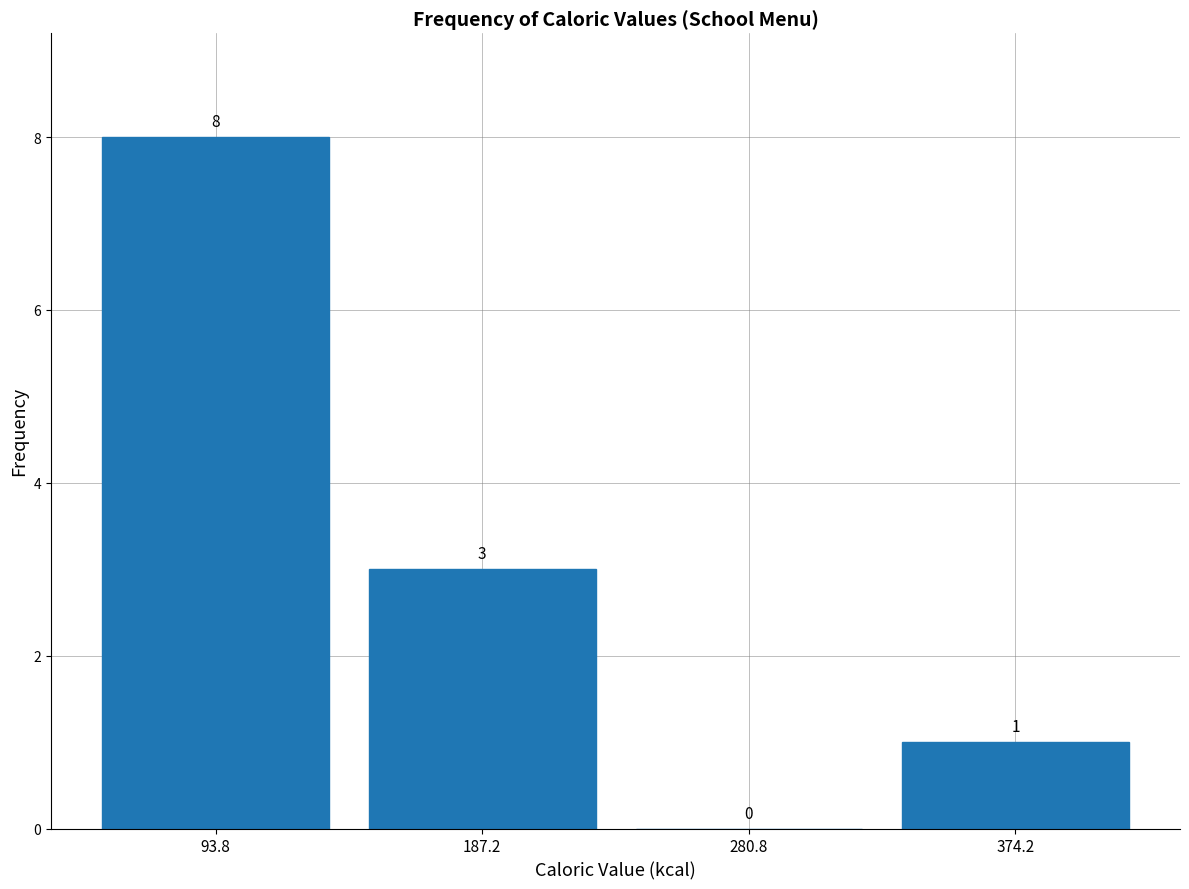

Reading left to right, transcribe this chart: for each bar, give the range it covers on the x-axis and its height. The bar edges are not printed on the chart, so give them approximately, as read against the axis.

50 to 140: 8
140 to 230: 3
230 to 330: 0
330 to 420: 1